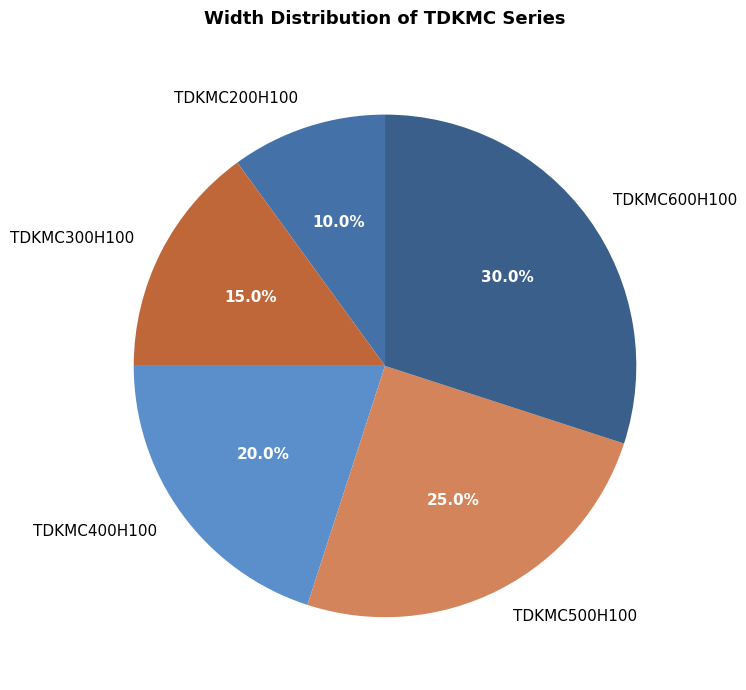

Does TDKMC500H100 represent more than half of the total?

No